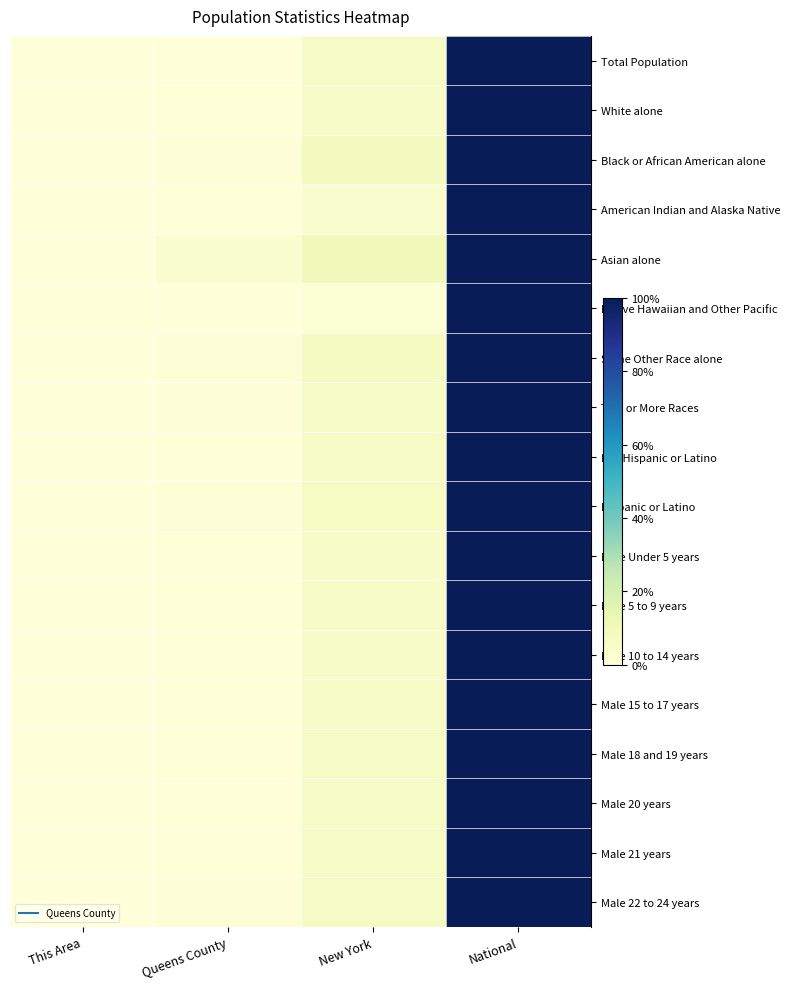

At how many categories does at least one series exceed 0?

4